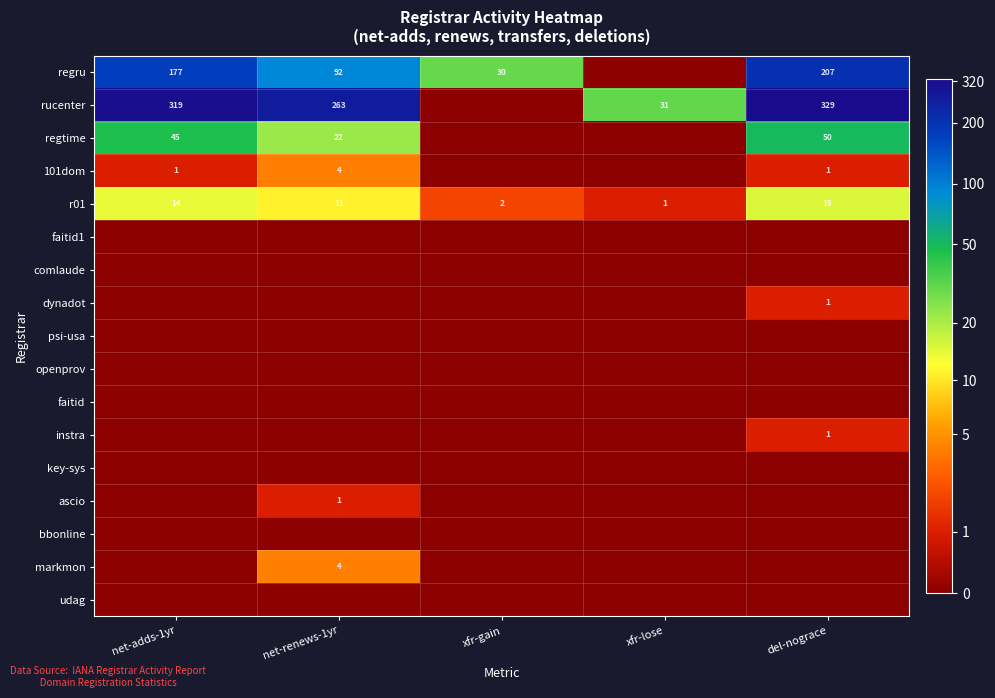

List the labels in order of r01 value, smallest first.

xfr-lose, xfr-gain, net-renews-1yr, net-adds-1yr, del-nograce